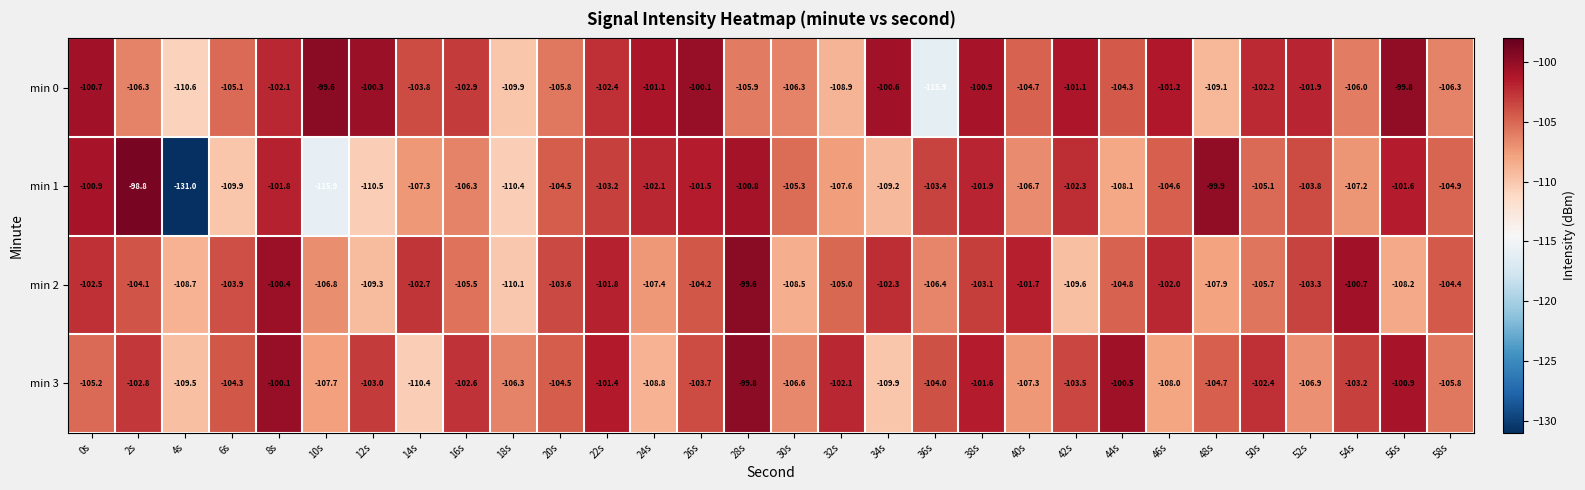

What is the difference between the min 1 values at 52s and 12s?

6.7